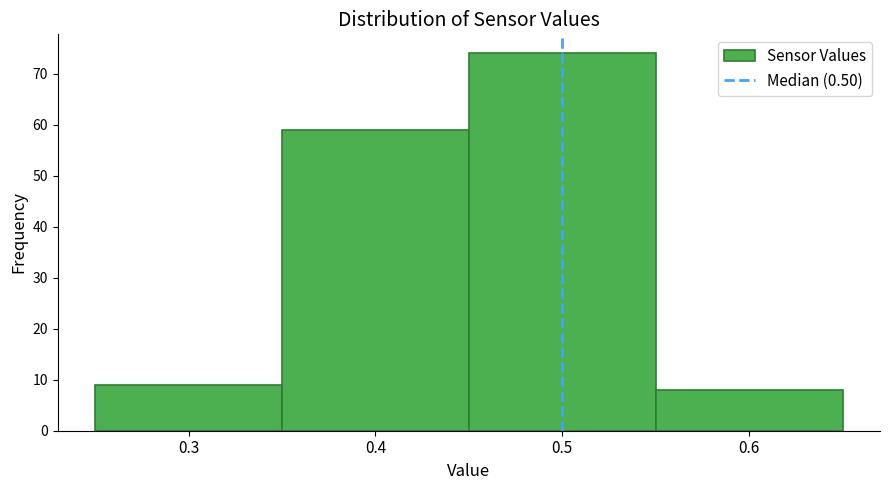

Reading left to right, list every bar in this chart as the range it spans on the x-axis followed by its height. The values are not printed on the chart, so give them approximately, as read against the axis.

0.25 to 0.35: 9
0.35 to 0.45: 59
0.45 to 0.55: 74
0.55 to 0.65: 8